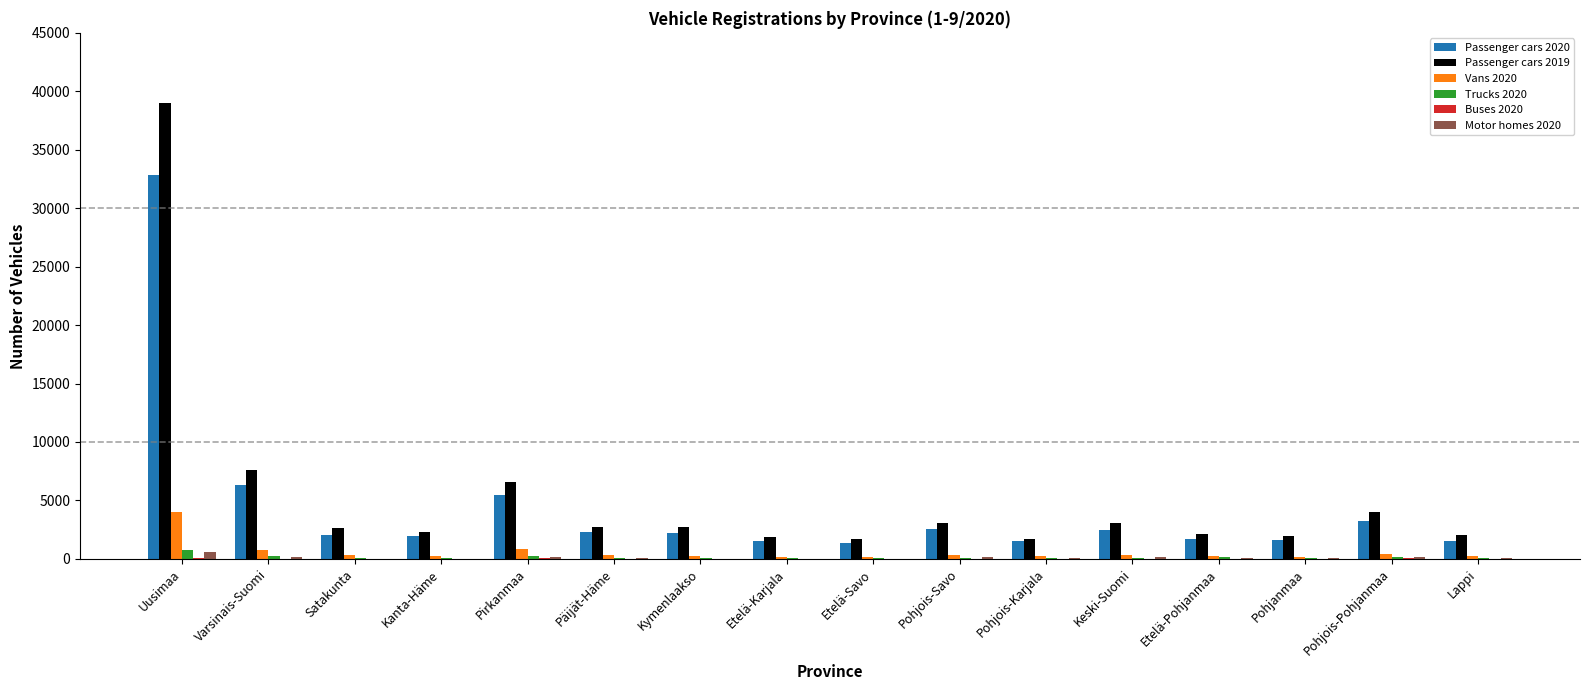

Is it true that Passenger cars 2019 equals 8158 at Uusimaa?

False